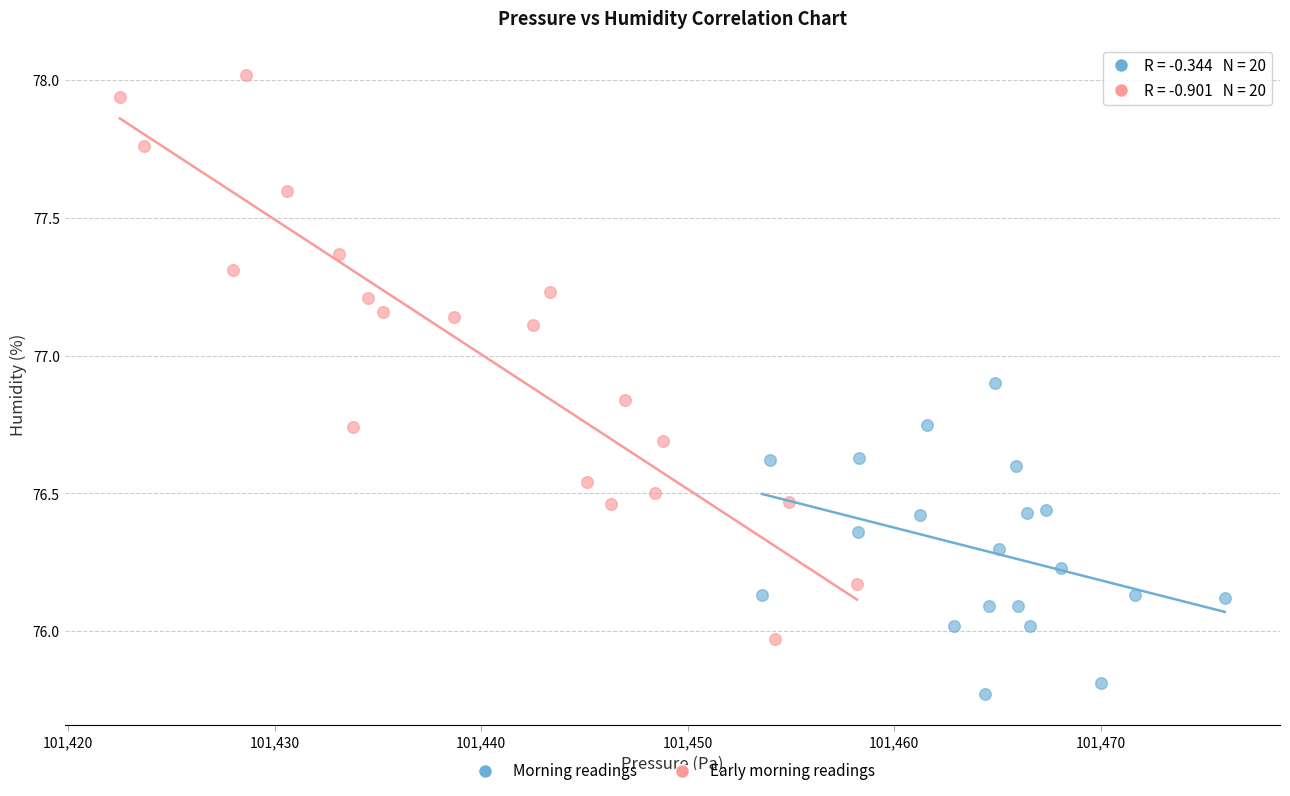

Which series reaches the minimum Y coordinate?

Morning readings